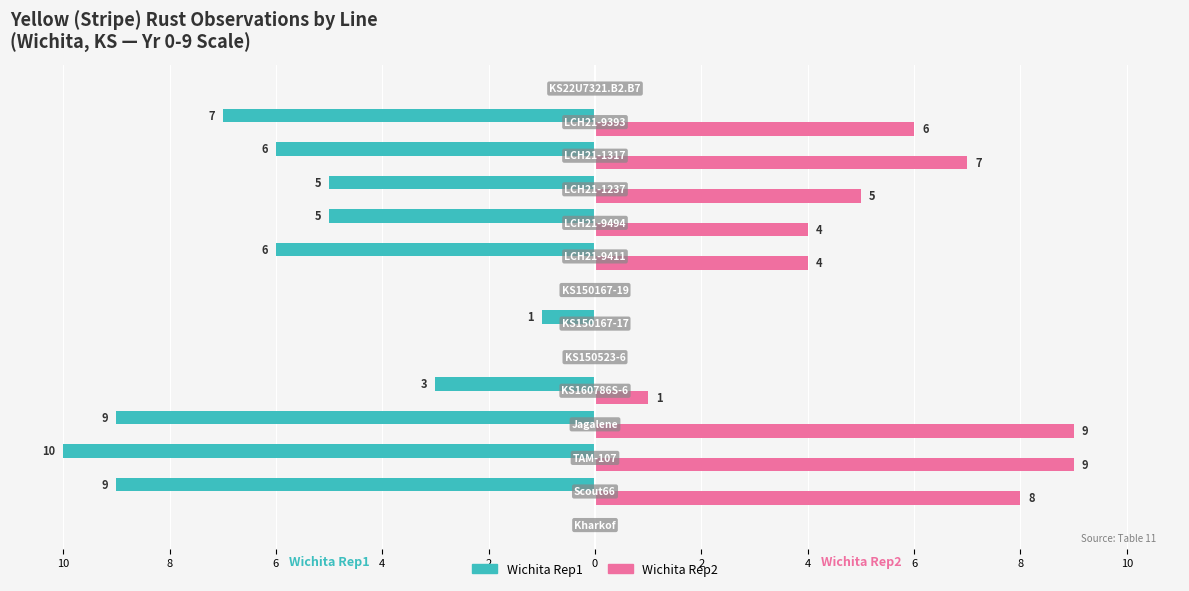

What are all the series names shown in the legend?

Wichita Rep1, Wichita Rep2